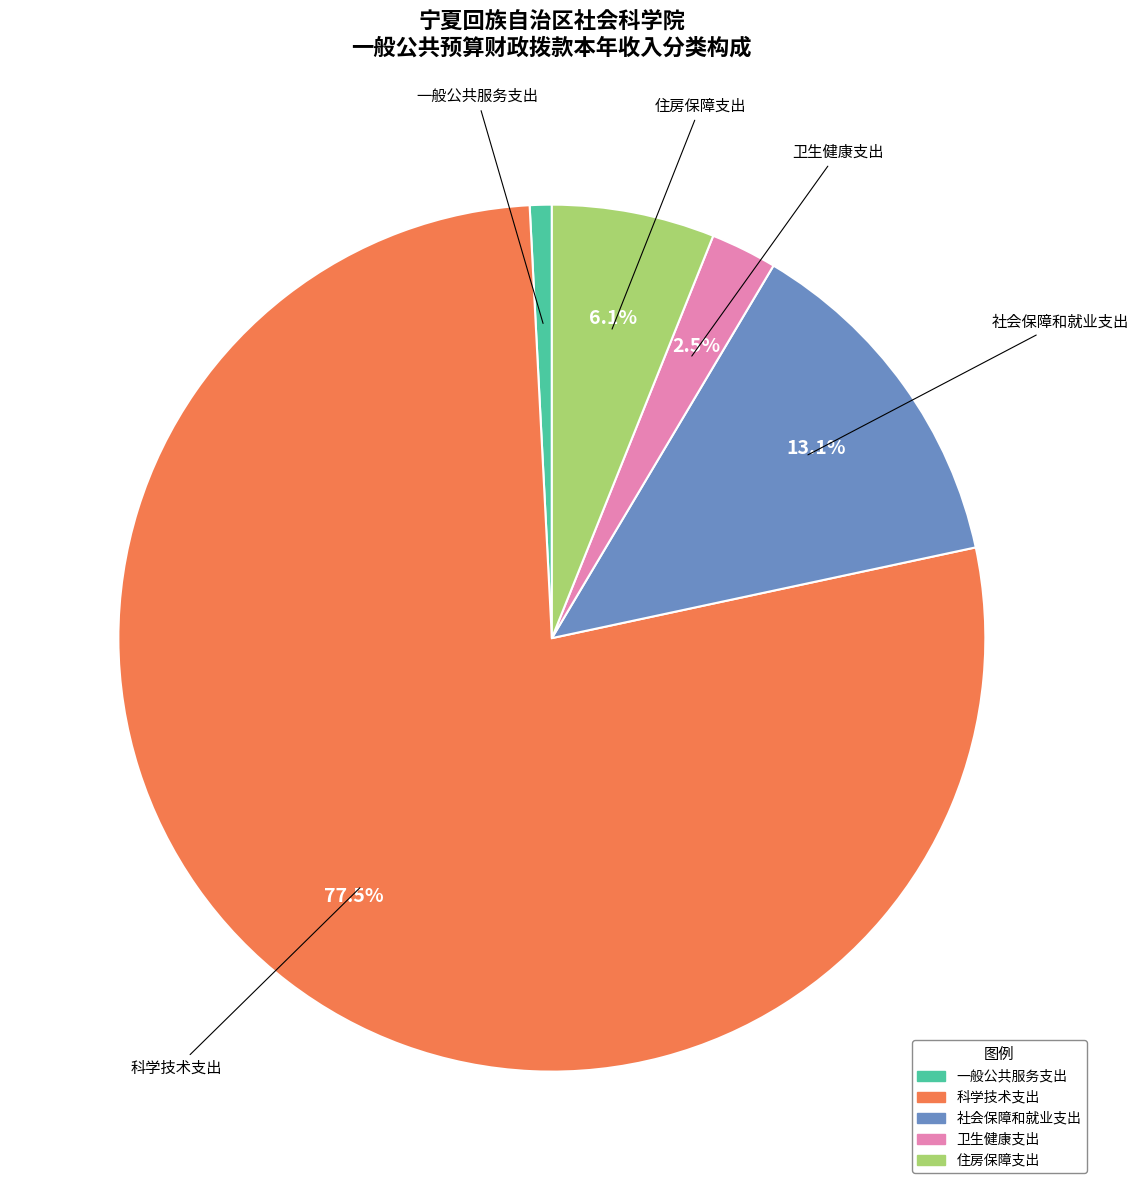

How many slices are in this pie chart?

5